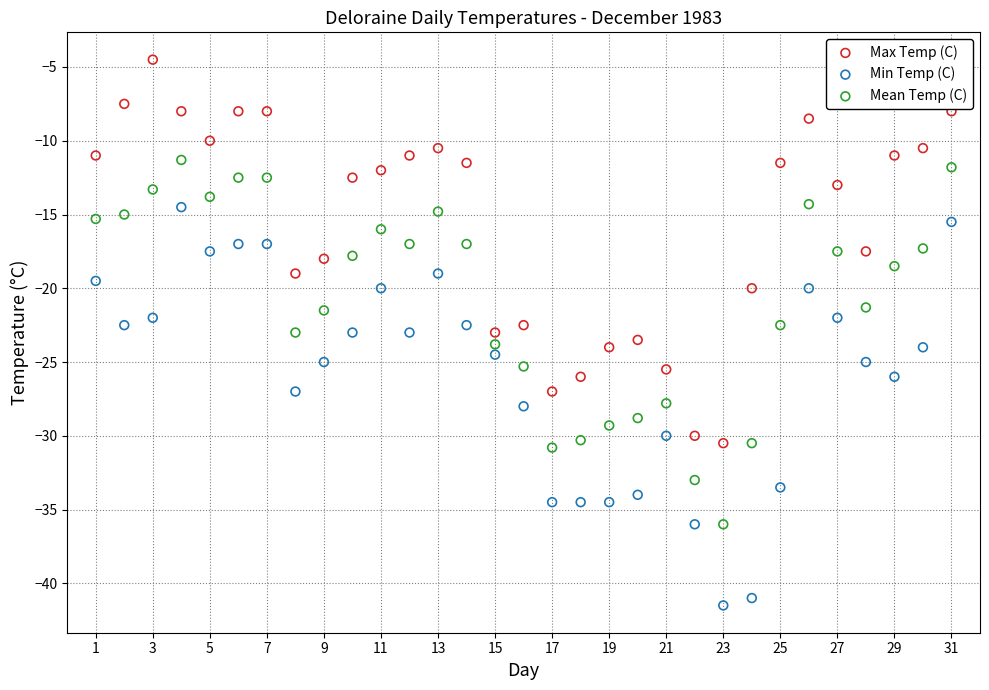

Which series reaches the maximum Y coordinate?

Max Temp (C)